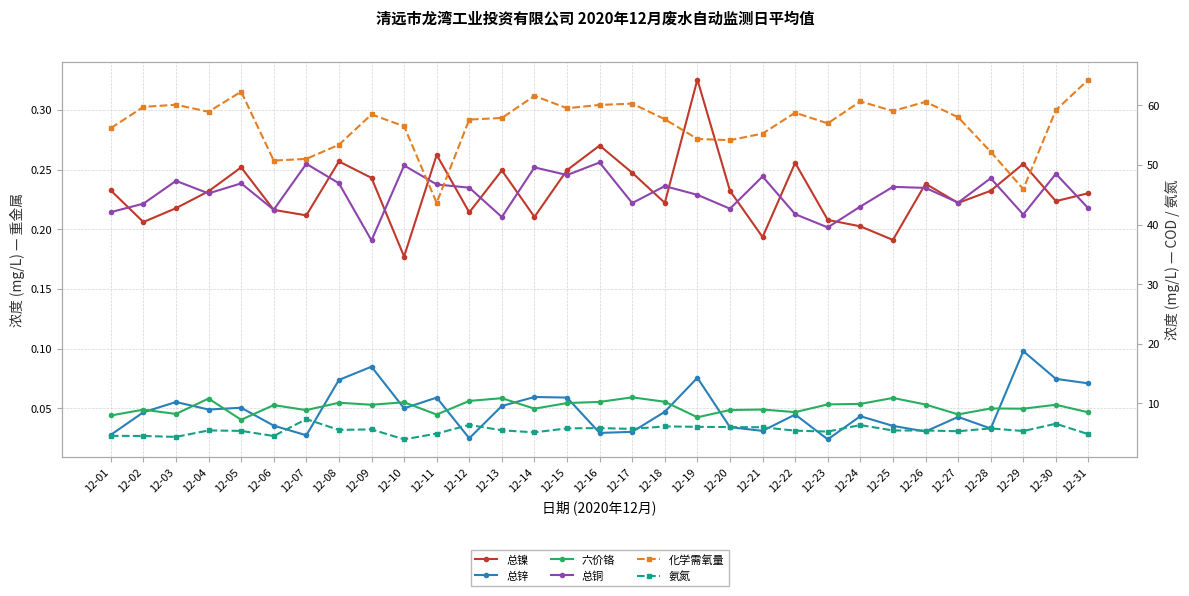

What is the sum of the 化学需氧量 values at 12-15 and 12-11?

103.2